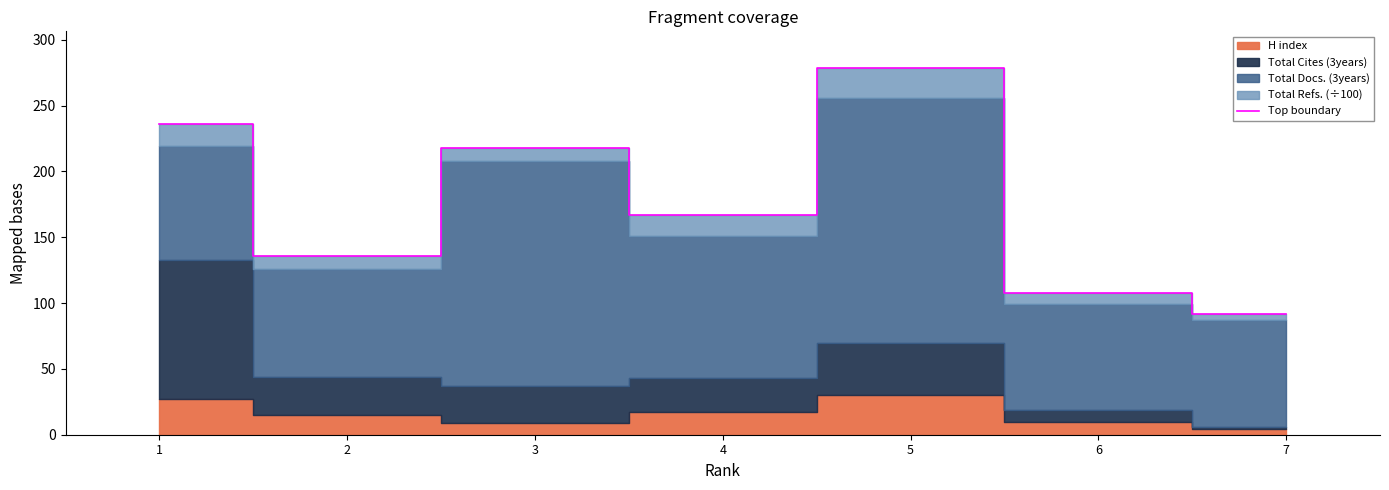

Where is the first local minimum?

2